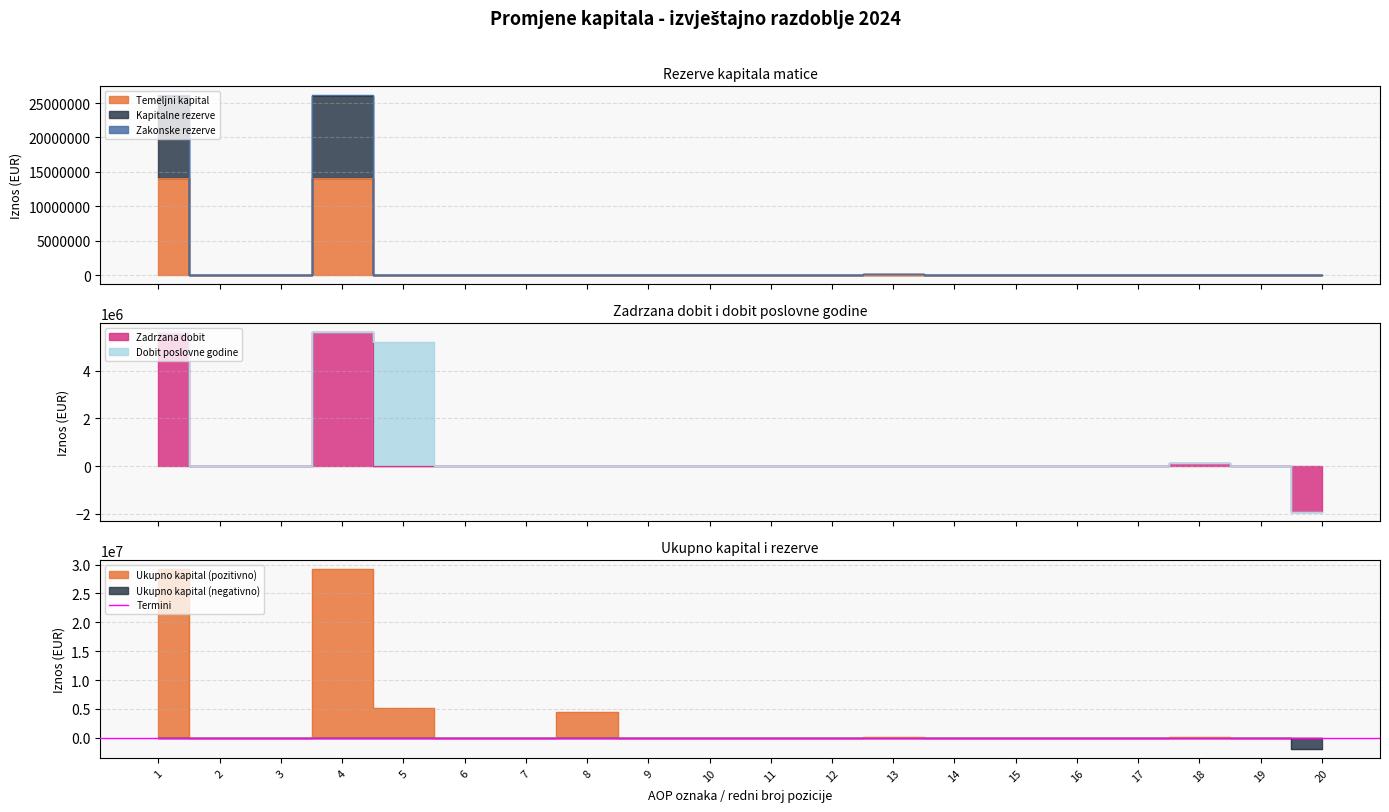

How many values in Ukupno kapital are above zero?

6